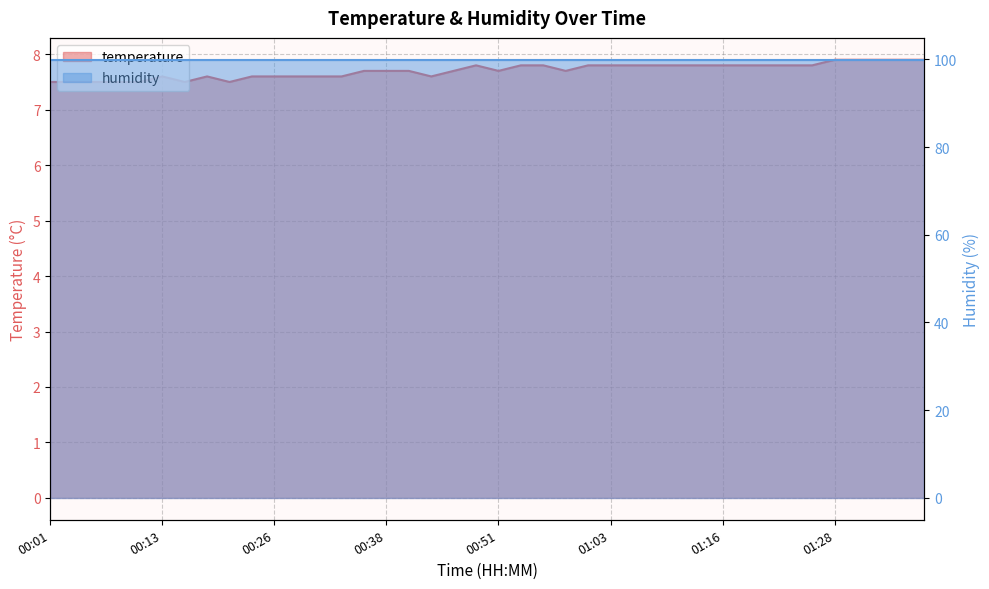

Where is the first local minimum?

00:16